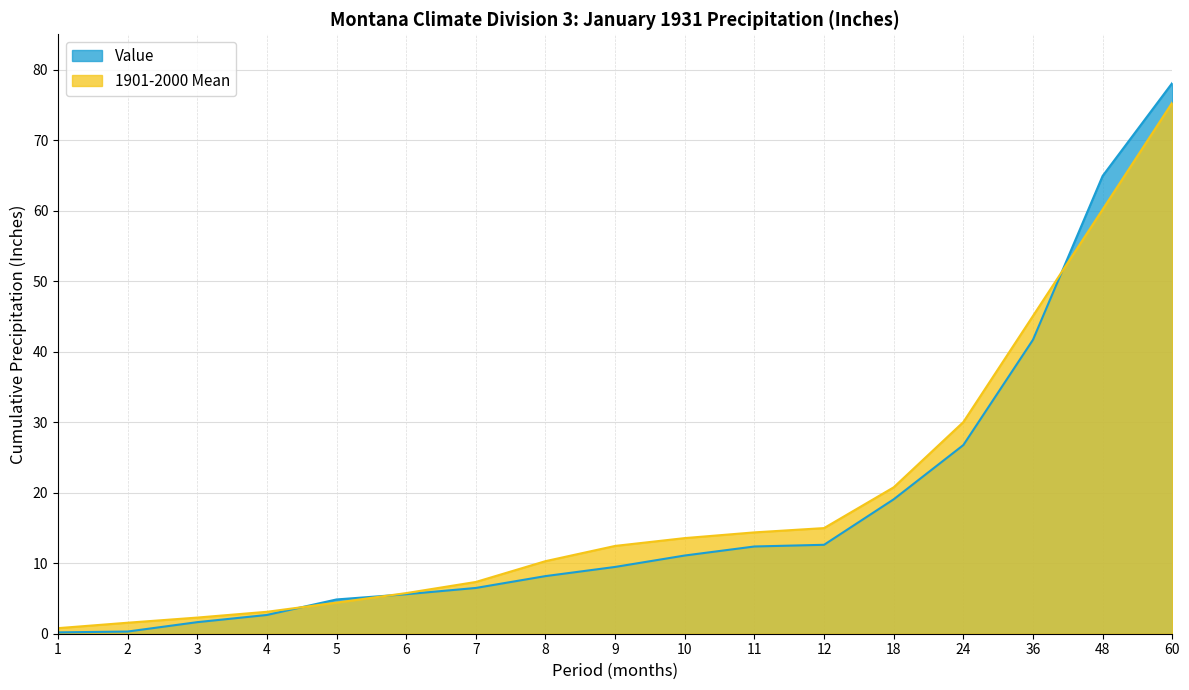

Which series ends up on top after the final intersection of 1901-2000 Mean and Value?

Value